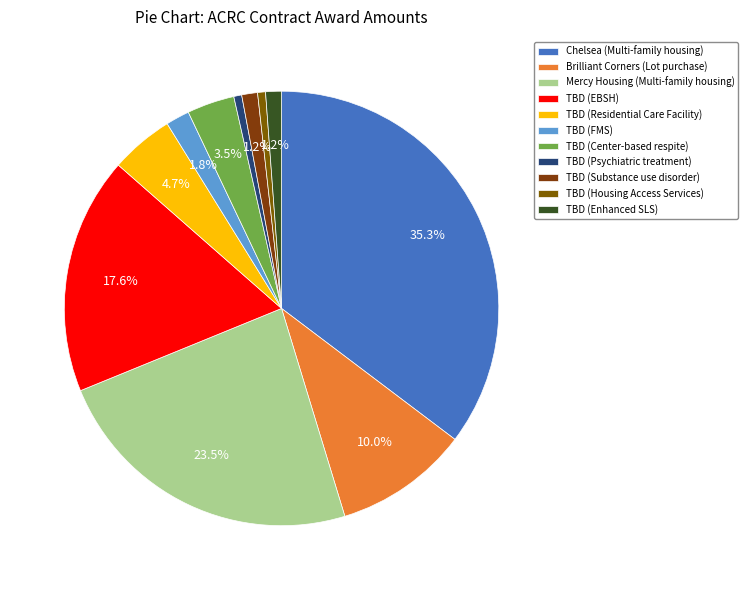

Count the number of slices in the pie.

11